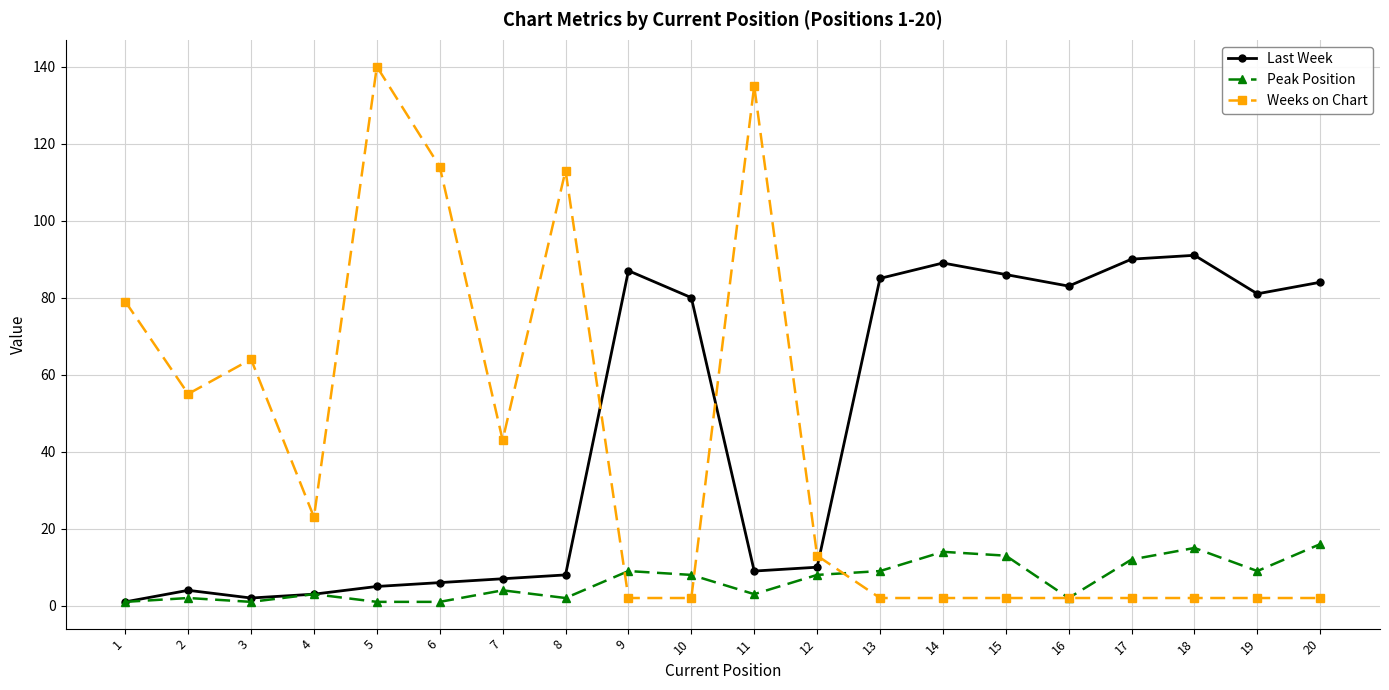

What is the total value across all series at 1?

81